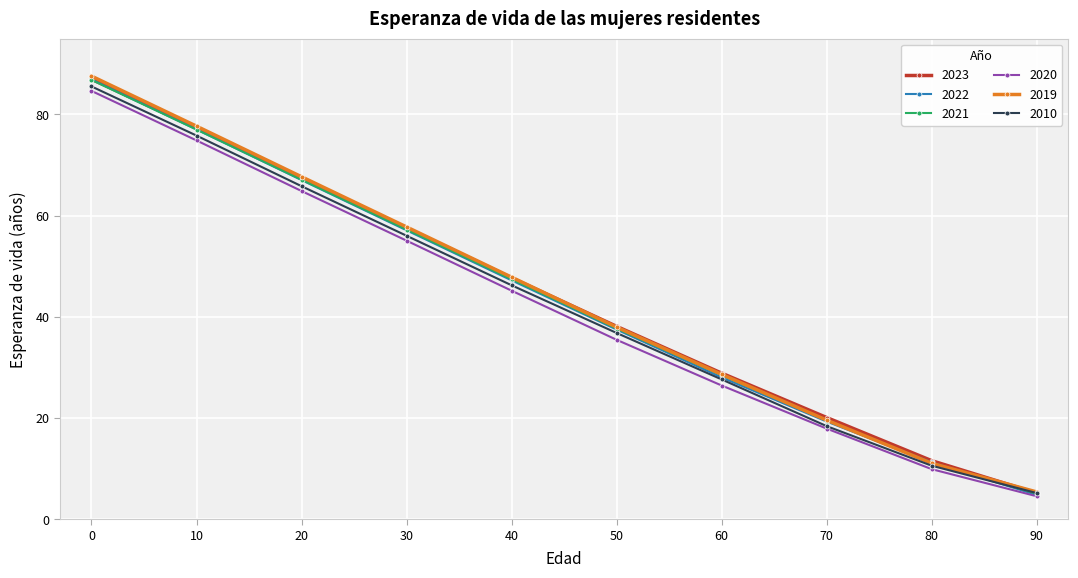

Reading left to right, transcribe all the data shown in this chart.

2023: 87.0	77.3	67.5	57.5	47.7	38.1	28.9	20.1	11.6	5.2
2022: 86.9	77.0	67.0	57.1	47.2	37.5	28.0	19.3	11.2	4.8
2021: 86.8	77.0	67.1	57.2	47.4	37.7	28.5	19.5	11.1	5.1
2020: 84.7	74.9	64.9	55.1	45.2	35.5	26.4	17.9	9.9	4.5
2019: 87.6	77.7	67.7	57.8	47.8	38.0	28.6	19.6	11.1	5.4
2010: 85.5	75.8	65.8	56.0	46.2	36.8	27.6	18.4	10.6	5.2